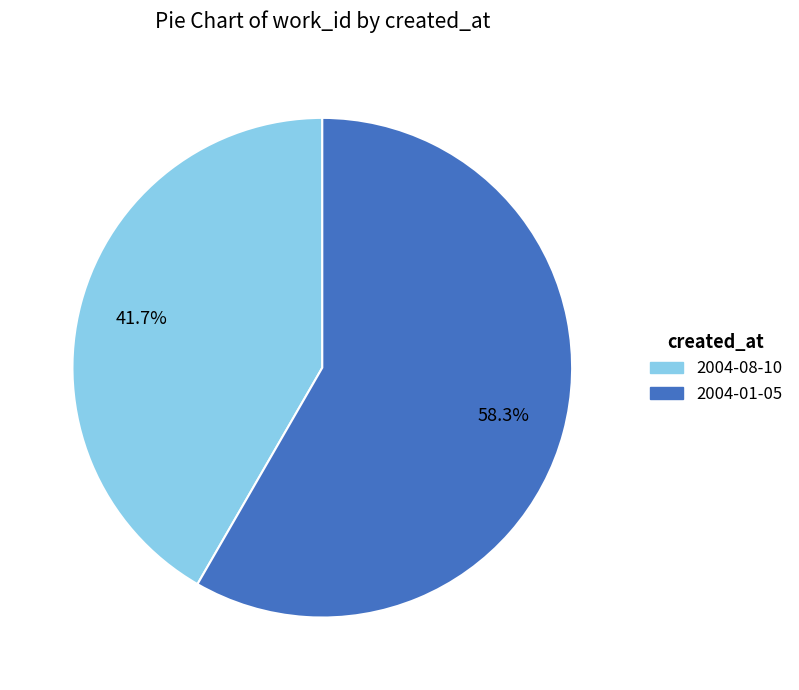

Is it true that 2004-01-05 is 58% of the pie?

True